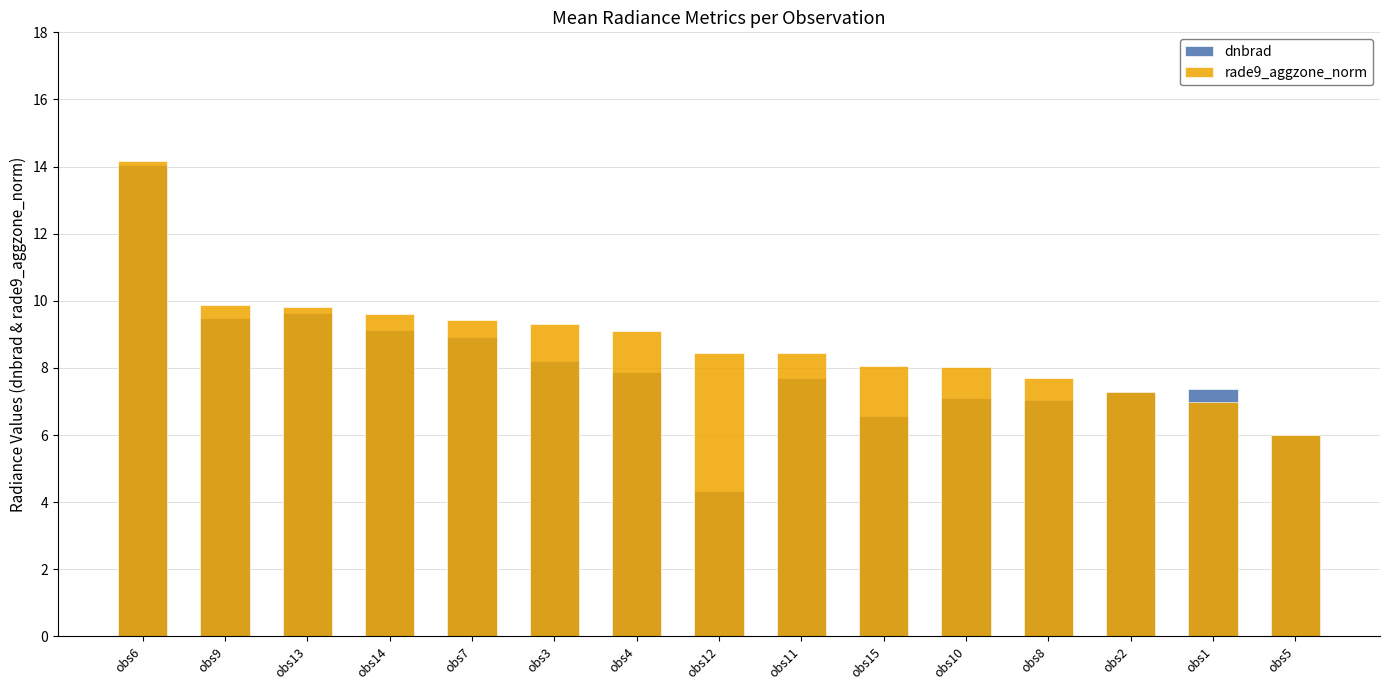

The value of dnbrad at obs9 is 15.4. True or false?

False